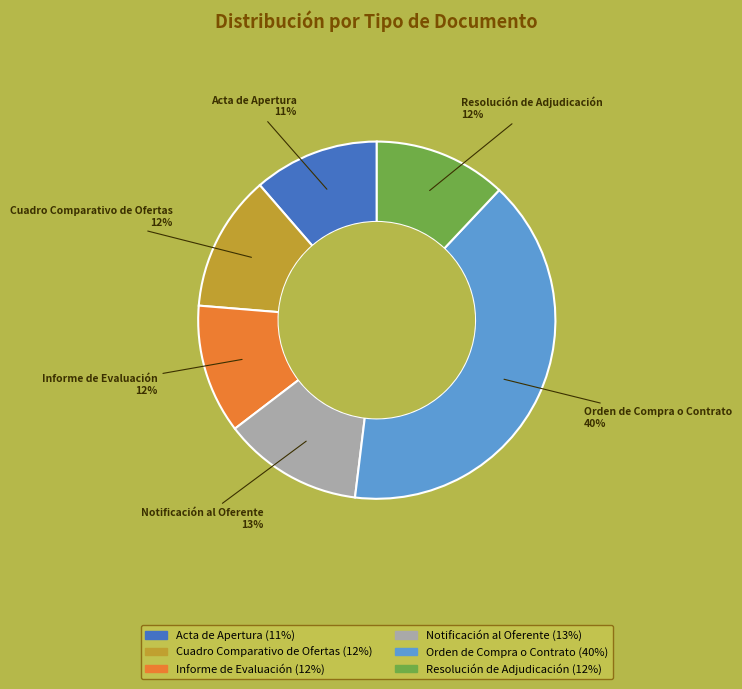

Is it true that Acta de Apertura is 11% of the pie?

True